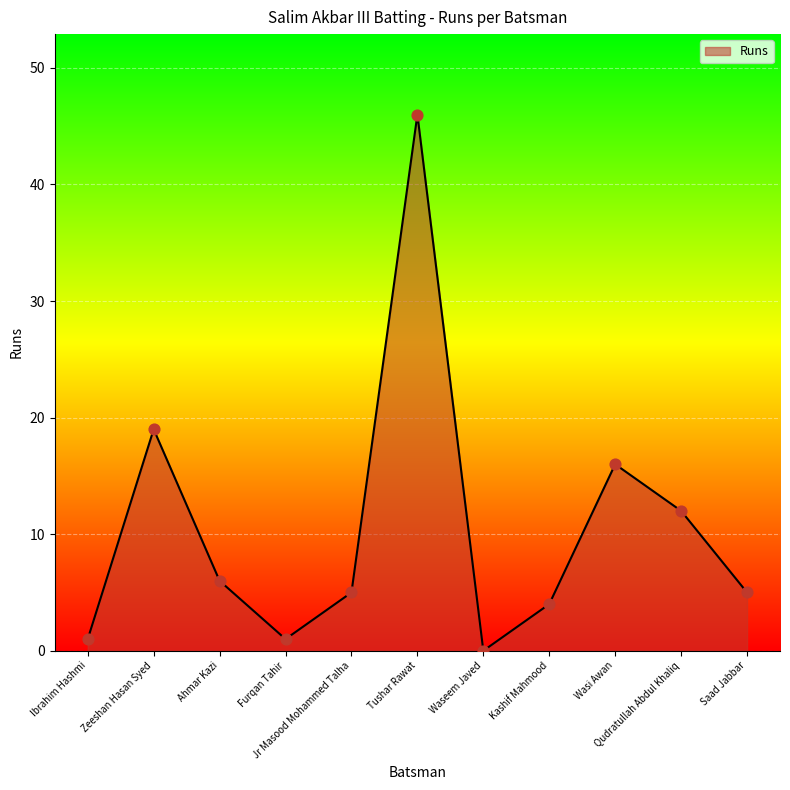

What is the change in value from Ibrahim Hashmi to Jr Masood Mohammed Talha?

+4